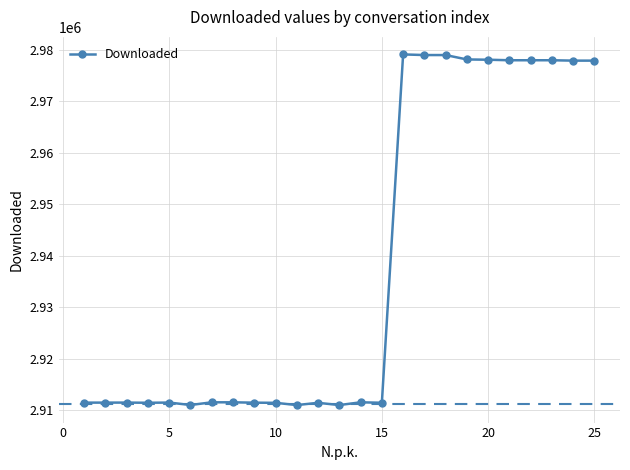

What is the average value?

2938137